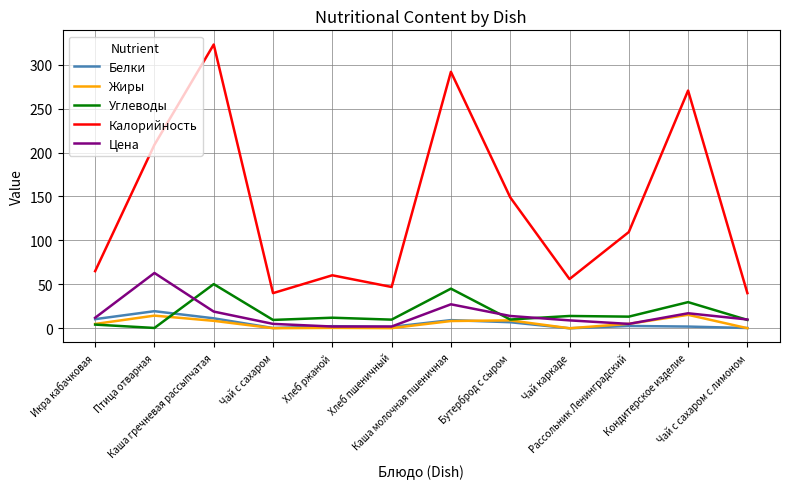

What is the greatest value displayed?

322.9